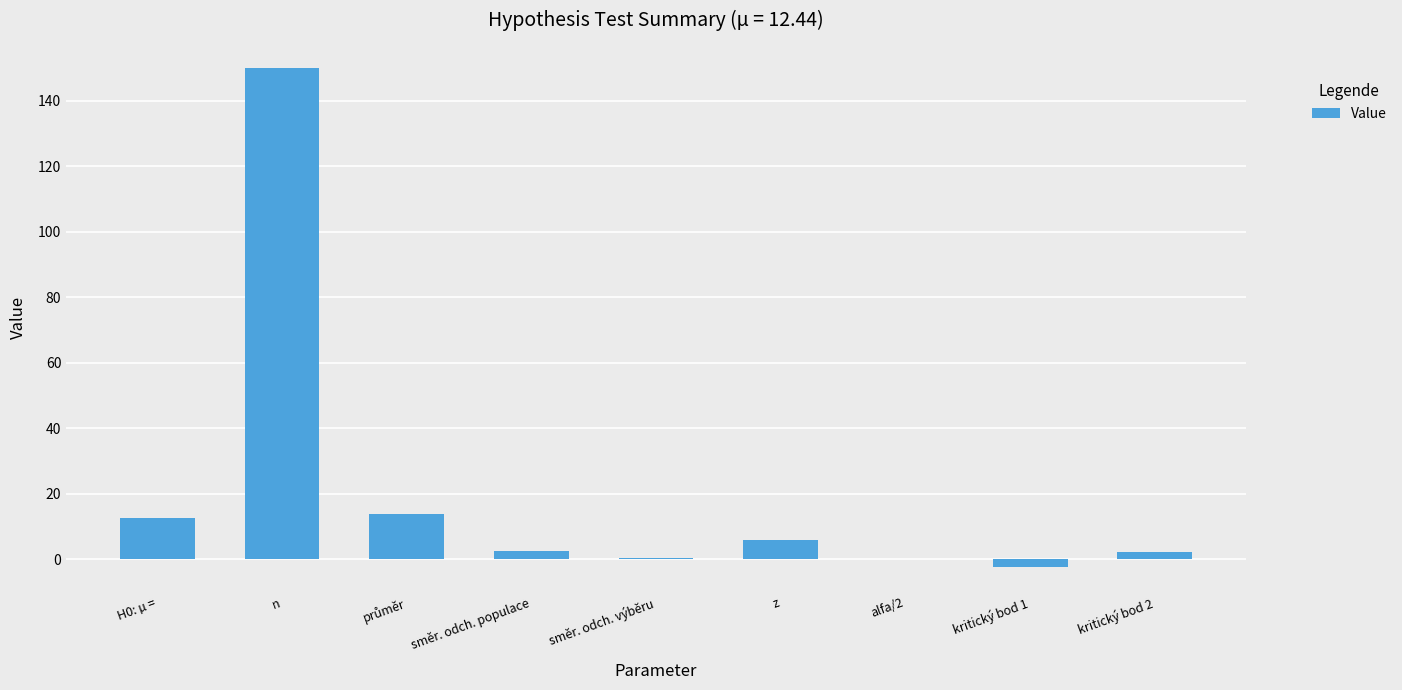

Between alfa/2 and n, which is larger?

n